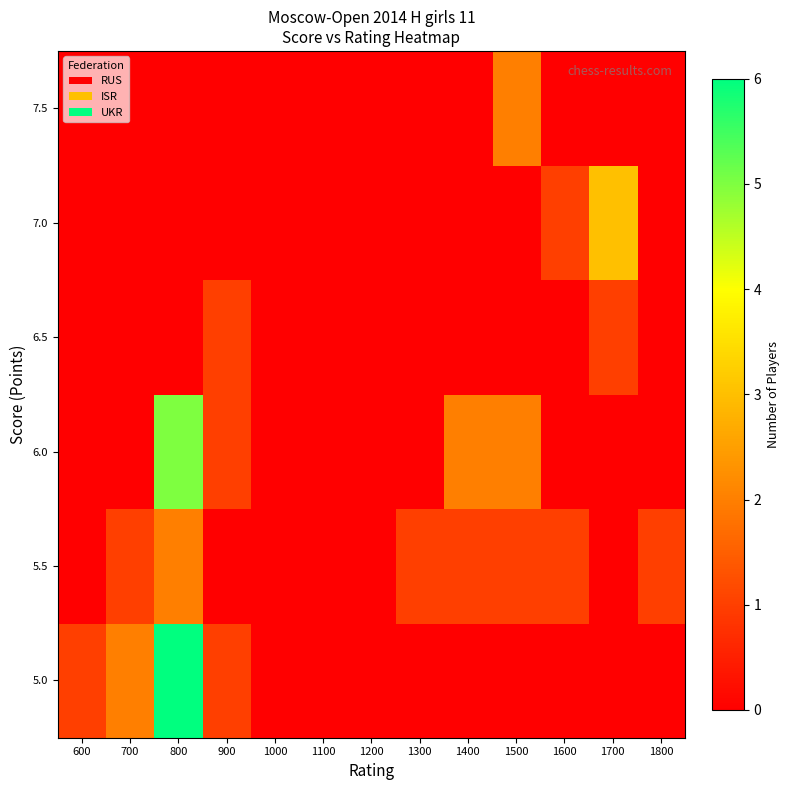

How many categories are shown in the chart?

13